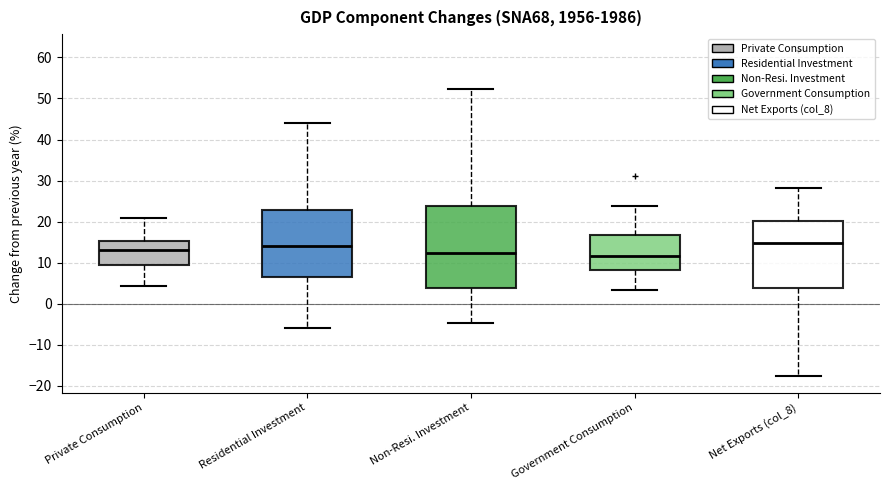

Which box is the tallest, from its lower edge to its upper edge?

Non-Resi. Investment